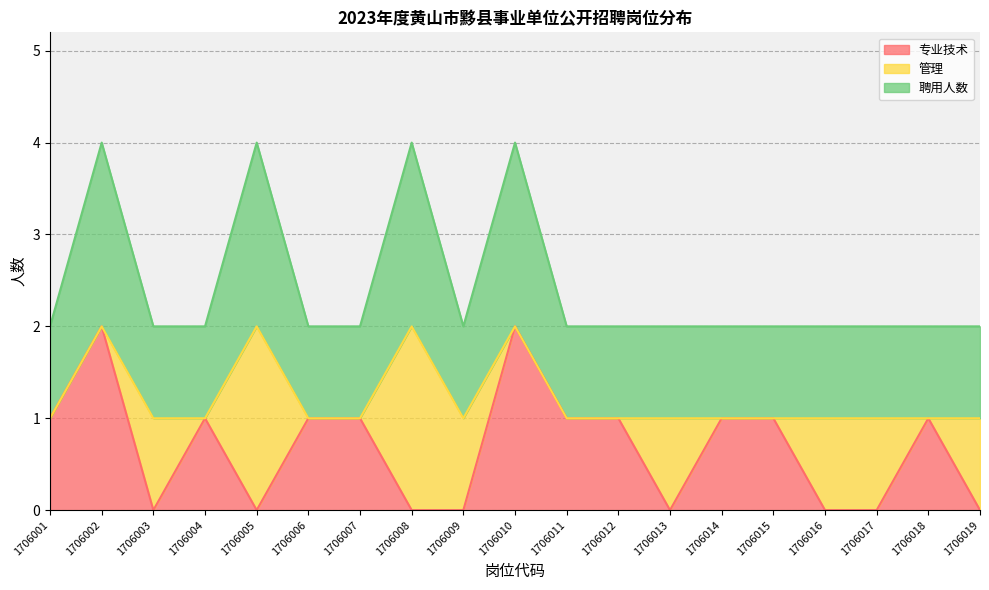

What is the difference between the maximum and minimum values in the 专业技术 series?

2